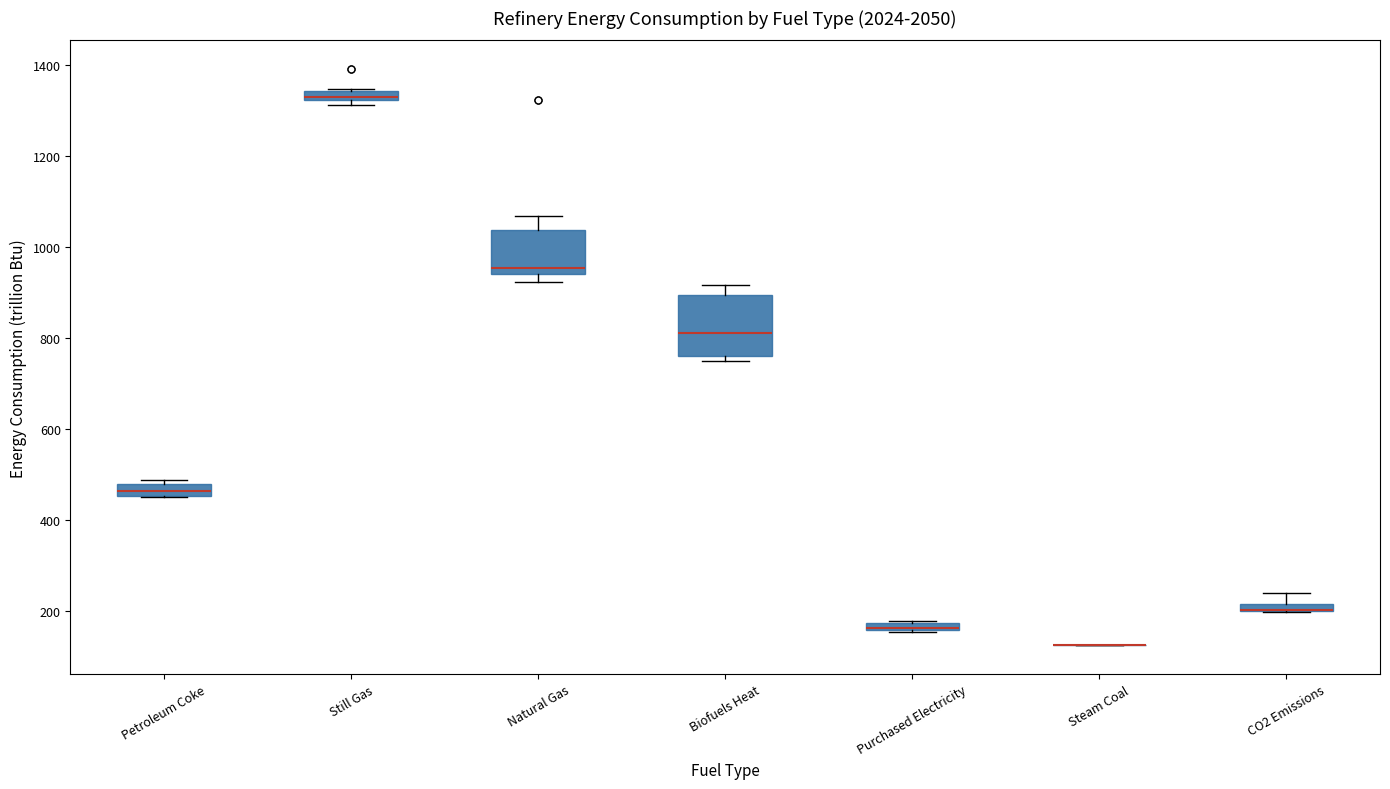

Where is the lower edge of the box for CO2 Emissions on the y-axis? The values are not printed on the chart, so give them approximately, as read against the axis.

200